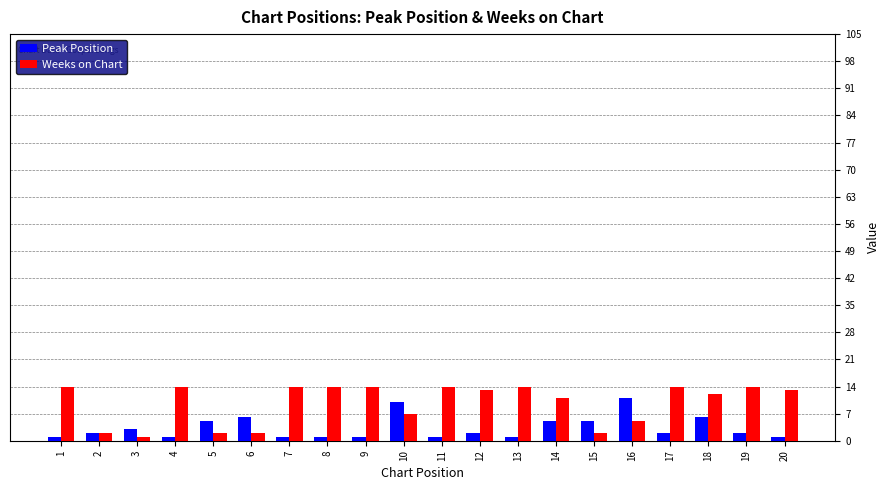

What is the sum of all Weeks on Chart values?

196